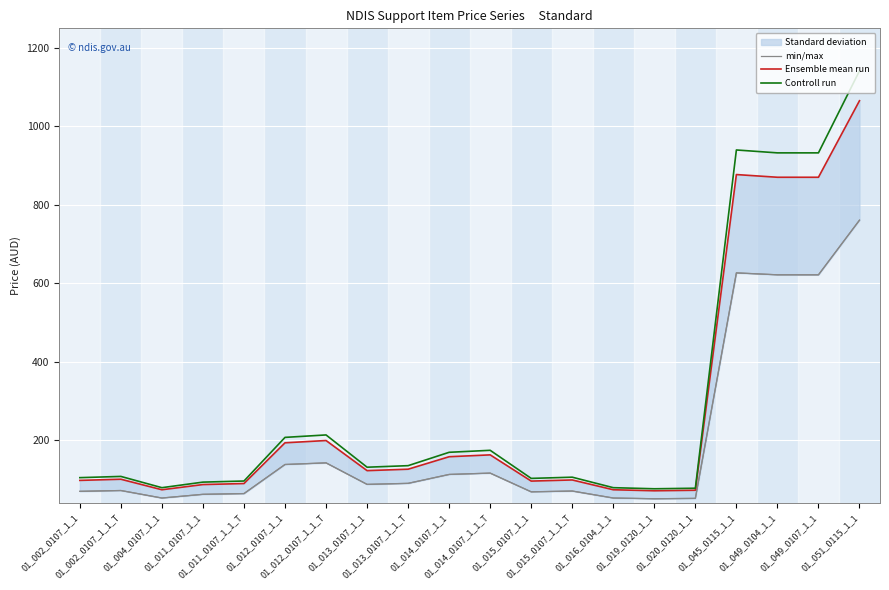

True or false: Ensemble mean run and Controll run intersect in this chart.

False